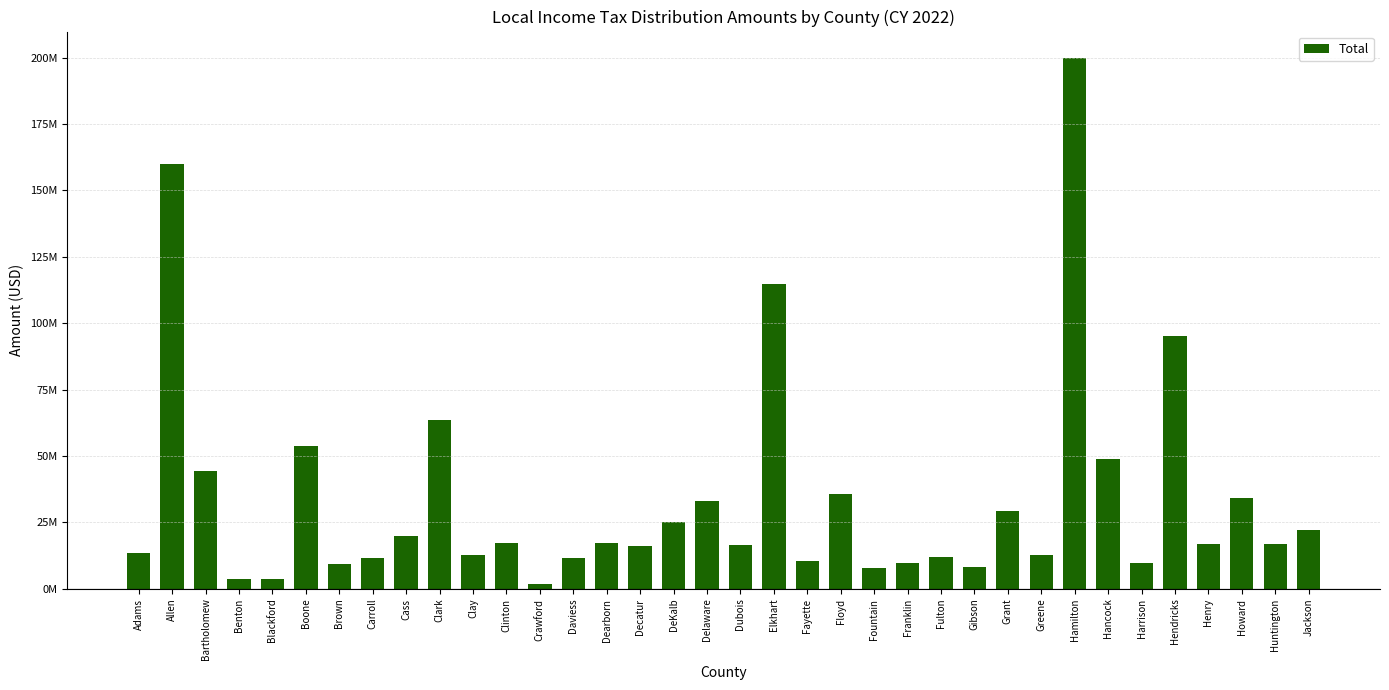

How many categories are shown in the chart?

36